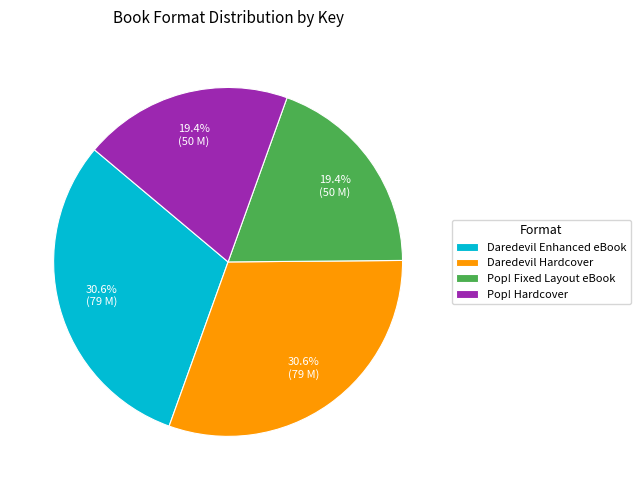

What portion of the pie excludes Daredevil Hardcover?

69.4%